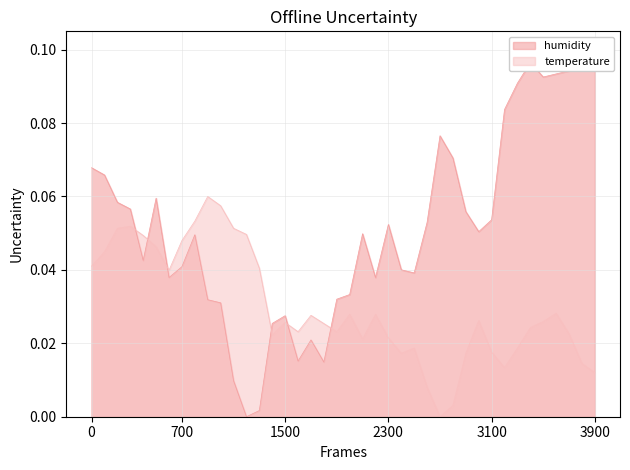

Which series has the largest range (max minus min)?

humidity